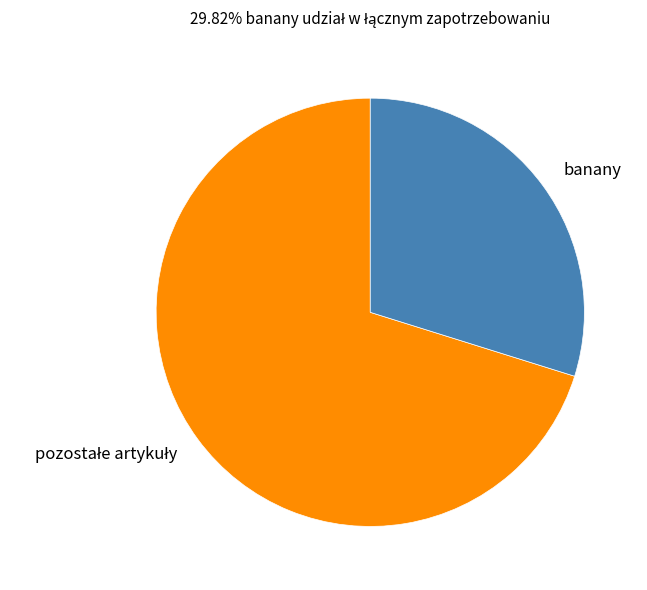

The banany slice represents 16% of the pie. True or false?

False